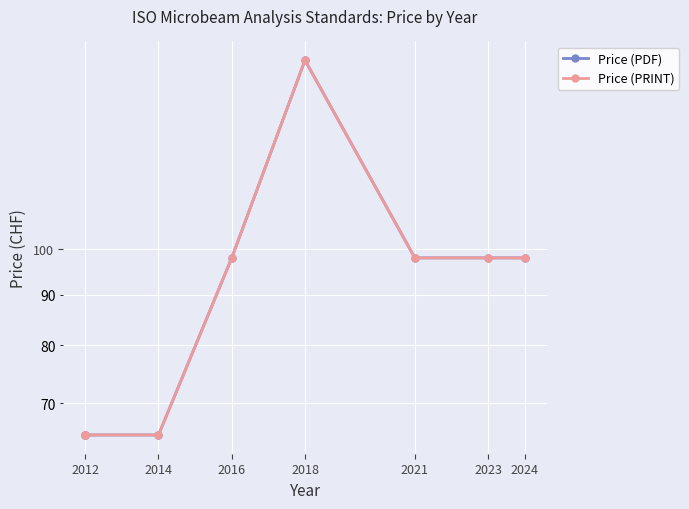

What is the smallest value displayed?

65